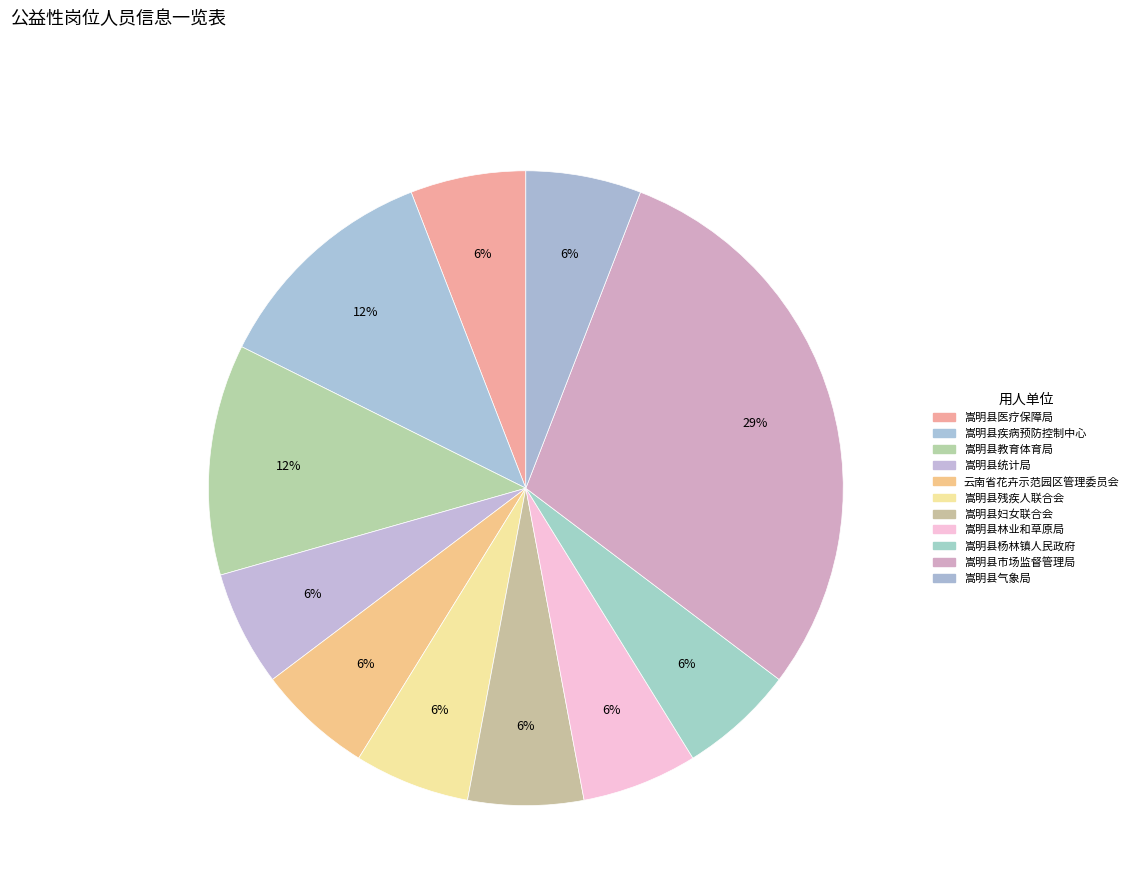

Count the number of slices in the pie.

11